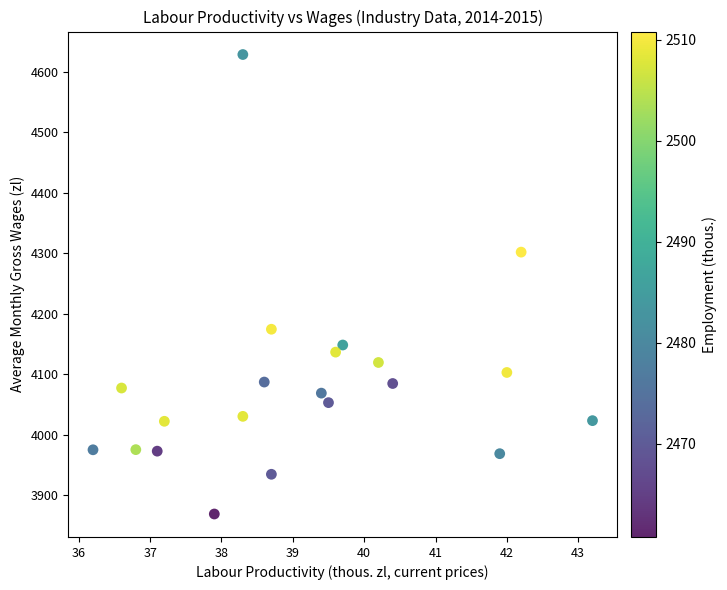

What Y value in the scatter plot is closest to 4248?

4302.0